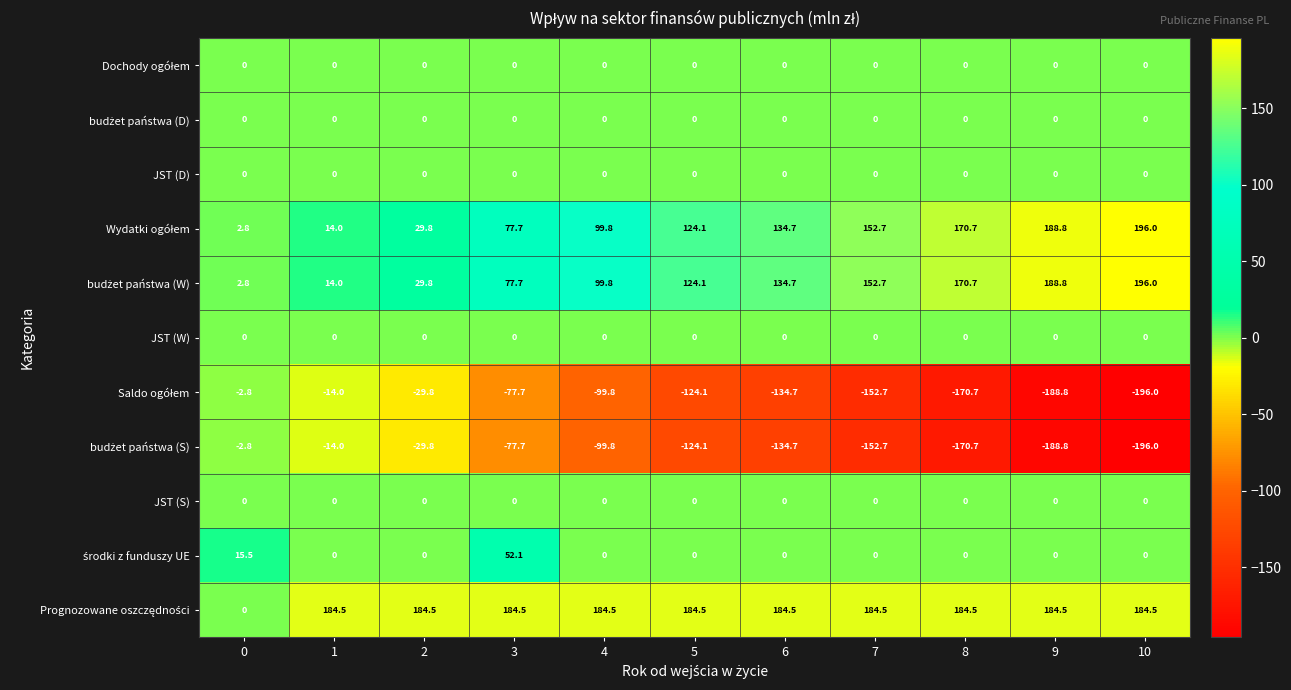

At which category does the chart reach its peak across all series?

10